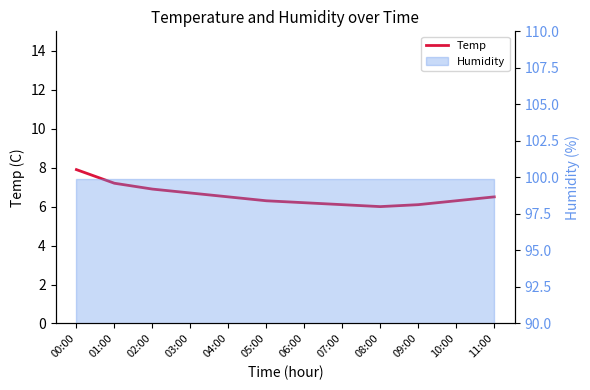

Where is the first local minimum?

08:00